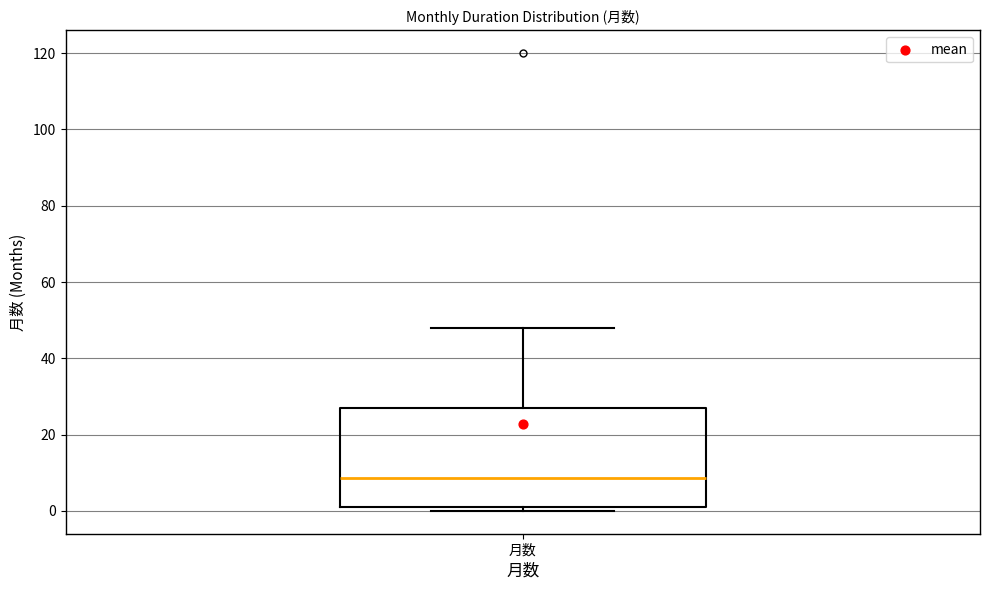

Read this box plot against the y-axis: the position of the median line, the range covered by the box, and the ends of both whiskers. The values are not printed on the chart, so give them approximately, as read against the axis.

median 8, box 2 to 28, whiskers 0 to 48